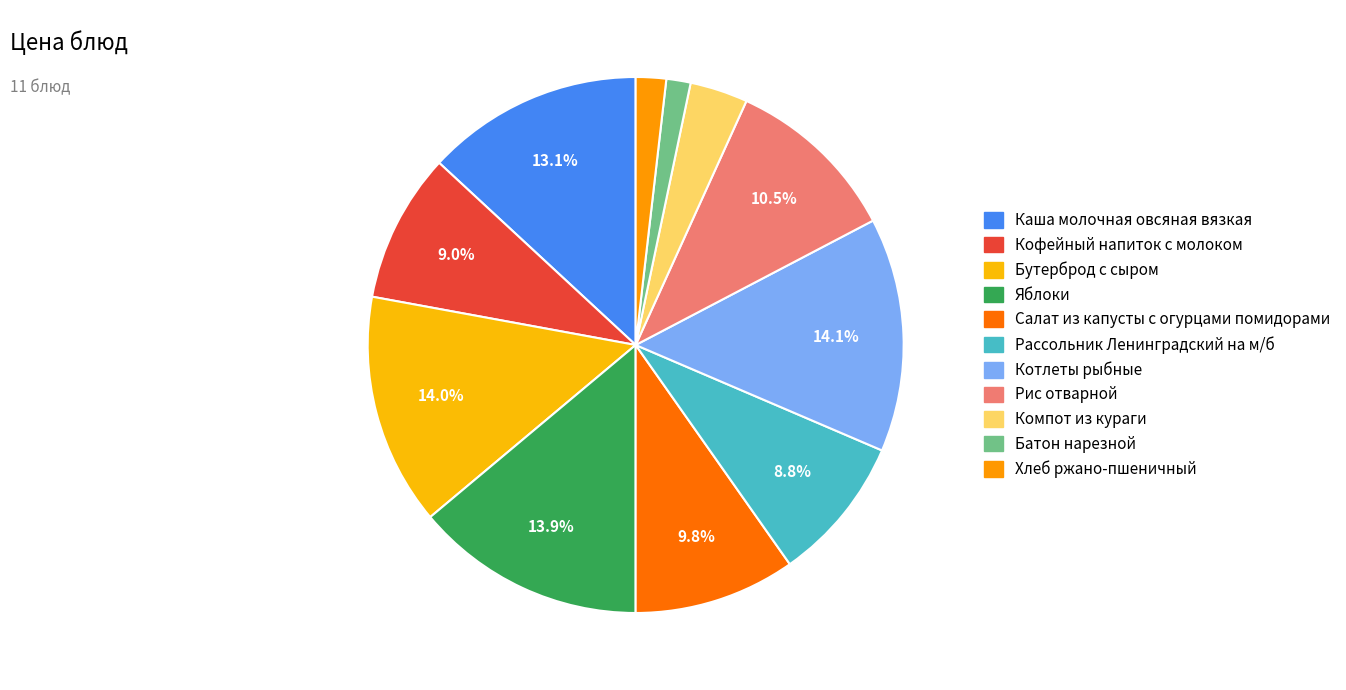

To the nearest percent, what is the difference between the Кофейный напиток с молоком and Компот из кураги slice percentages?

6%